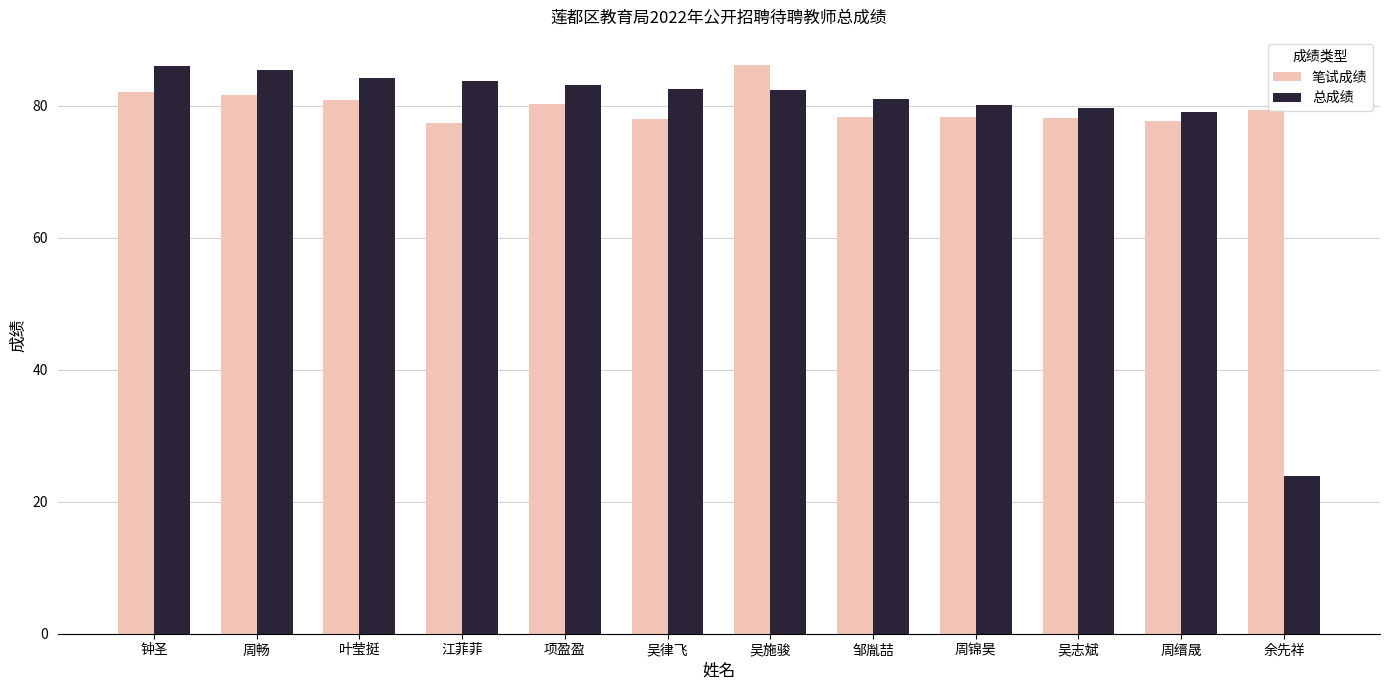

Which series has the largest range (max minus min)?

总成绩